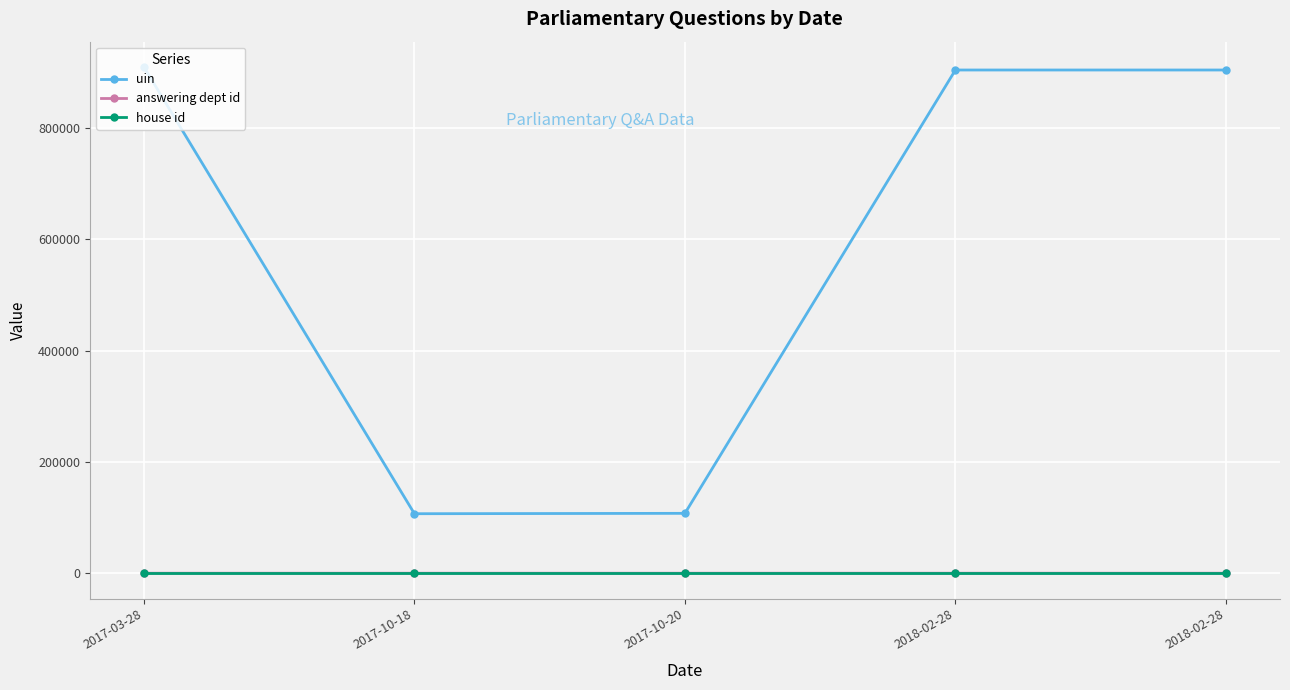

True or false: answering dept id and uin cross at least once.

False